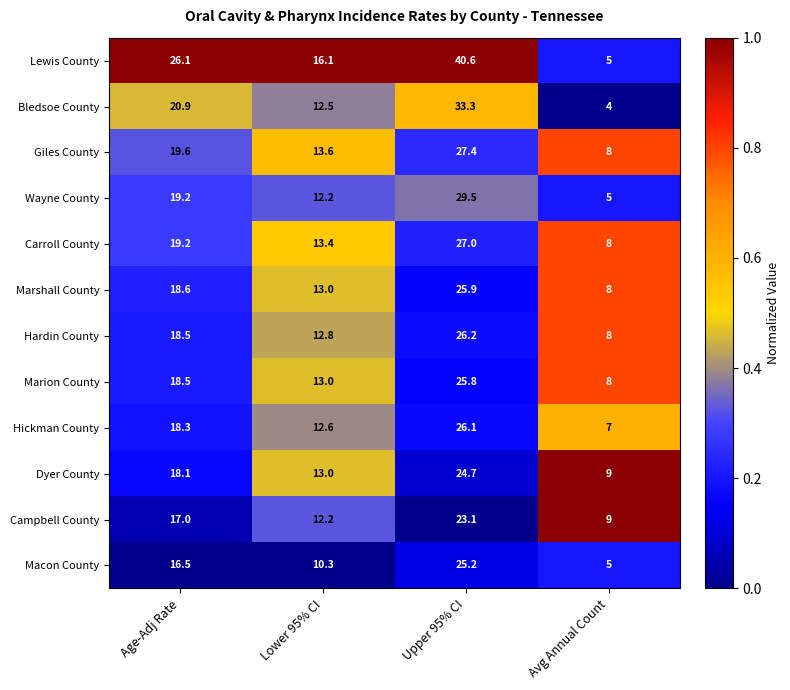

Is it true that Marion County equals 17.4 at Lower 95% CI?

False